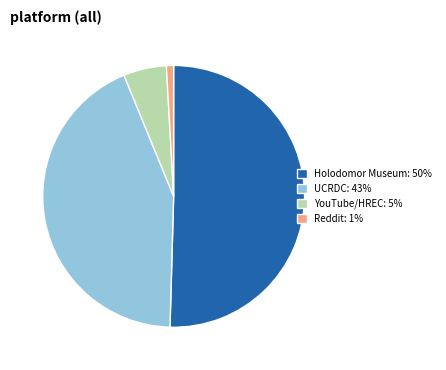

What is the smallest slice in the pie chart?

Reddit